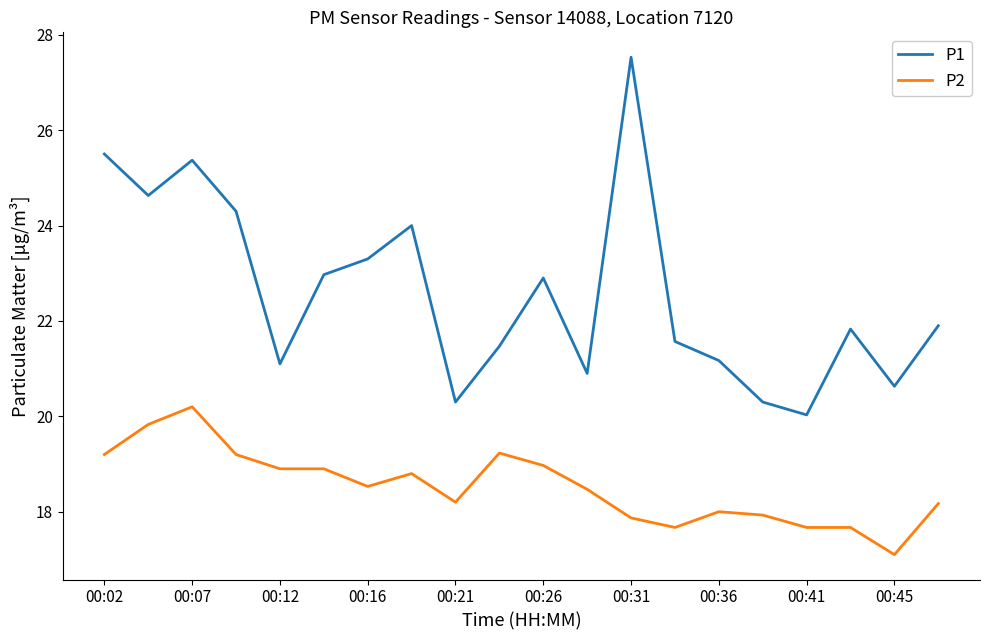

What is the difference between the maximum and minimum values in the P2 series?

3.1